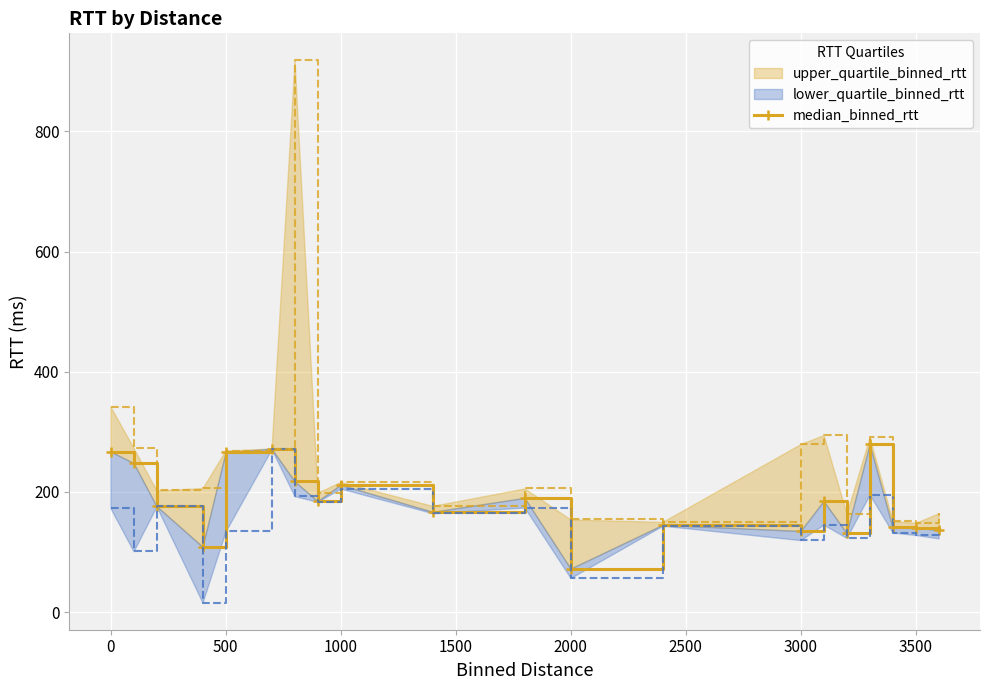

Reading right to left, list all the values displayed in this chart.

136.7	140.8	141.0	279.4	131.6	185.1	135.1	145.3	72.5	190.2	167.0	212.0	184.7	217.9	272.2	265.9	108.9	176.5	248.2	267.3